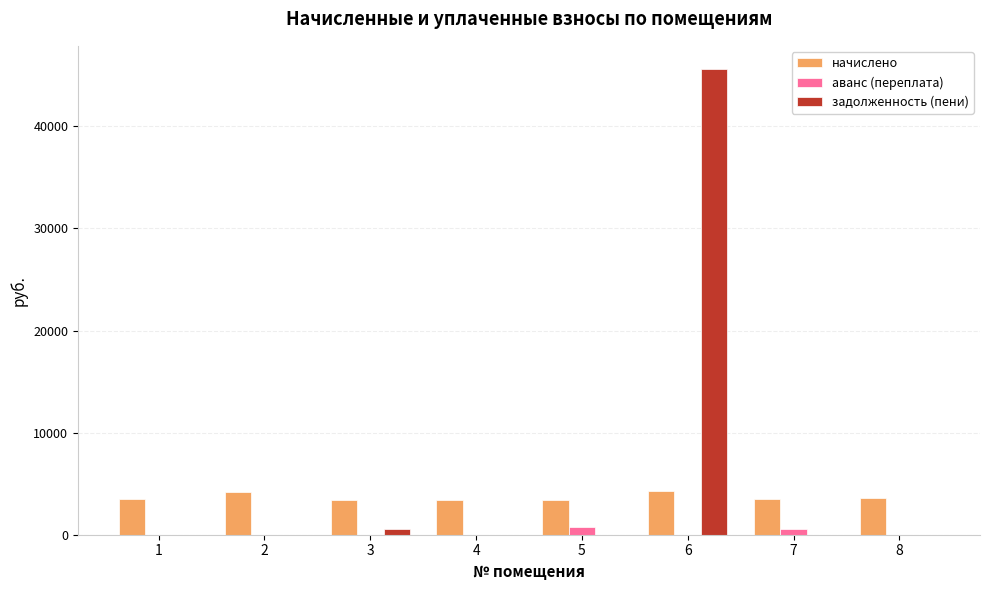

How many groups of bars are there?

8